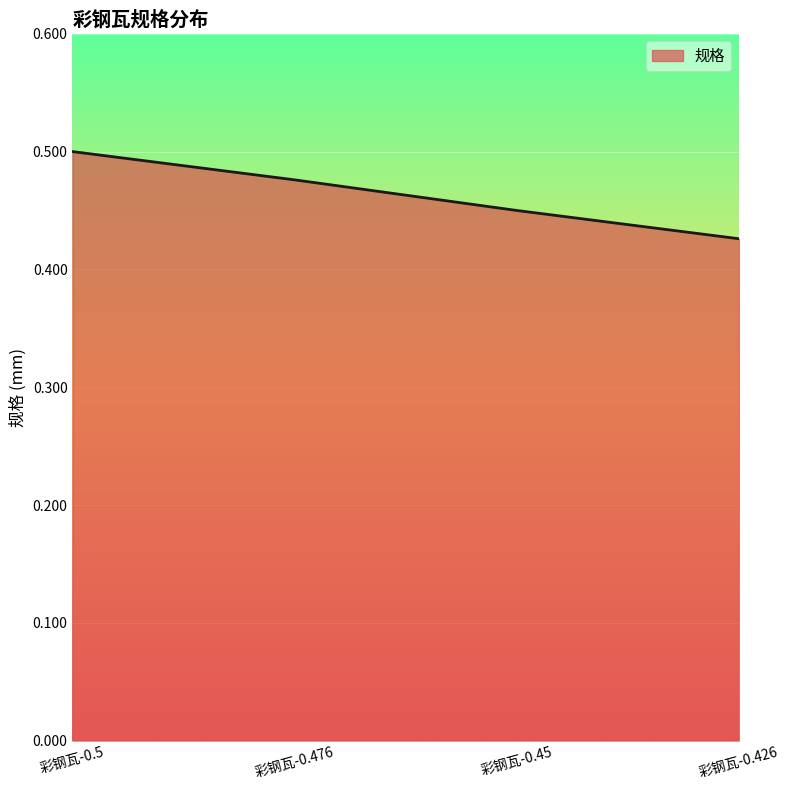

How many lines are shown in the chart?

1